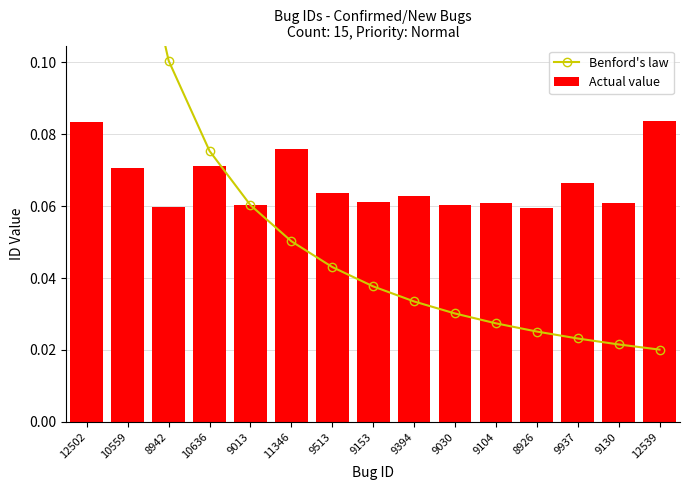

Which category has the lowest value across all series?

12539